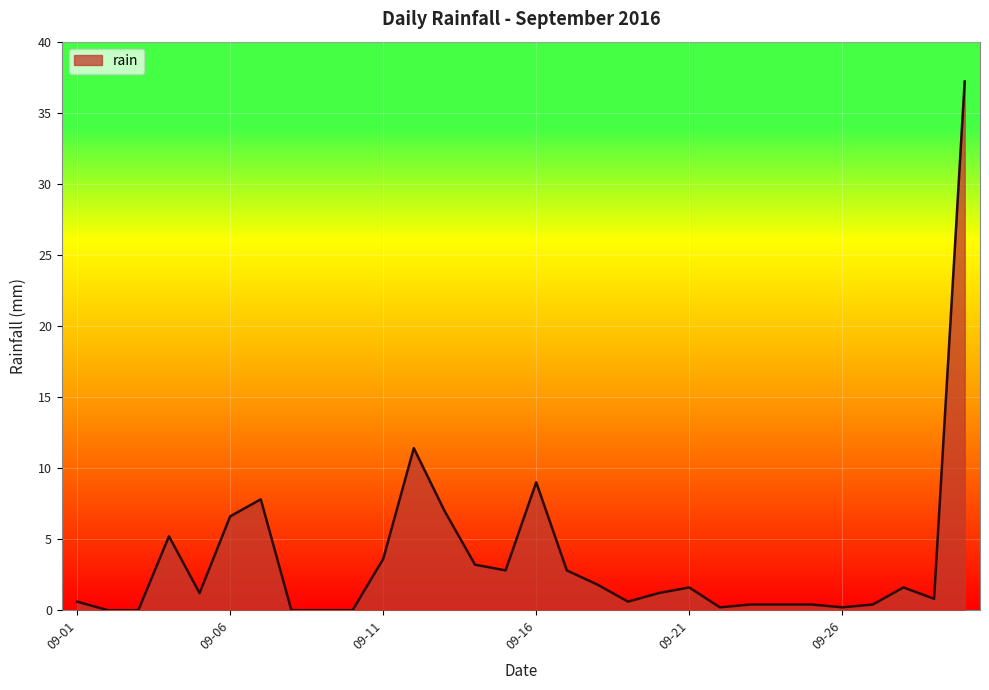

What is the greatest value displayed?

37.2